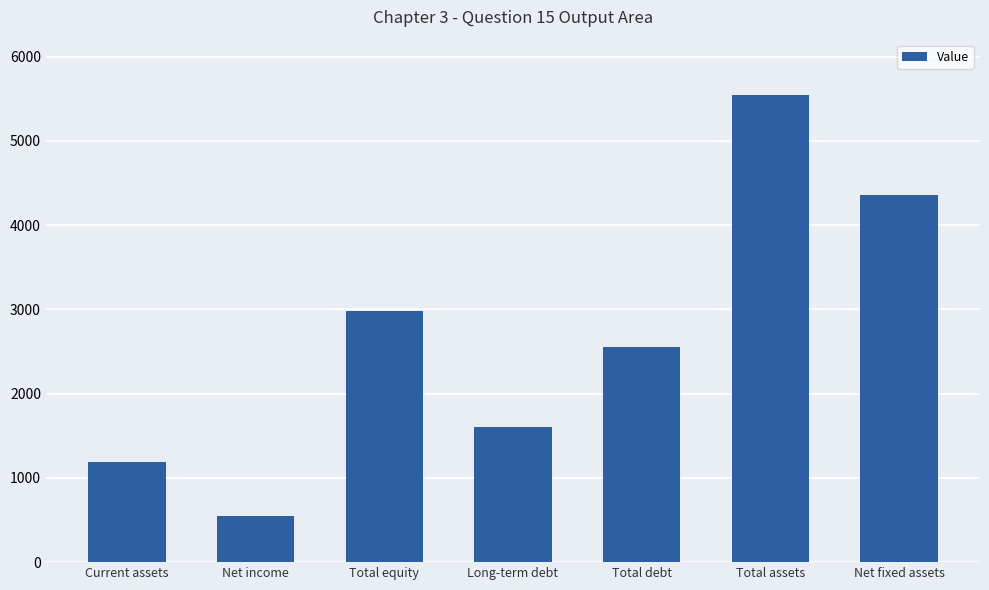

True or false: the data shows 1607.5 at Long-term debt.

True